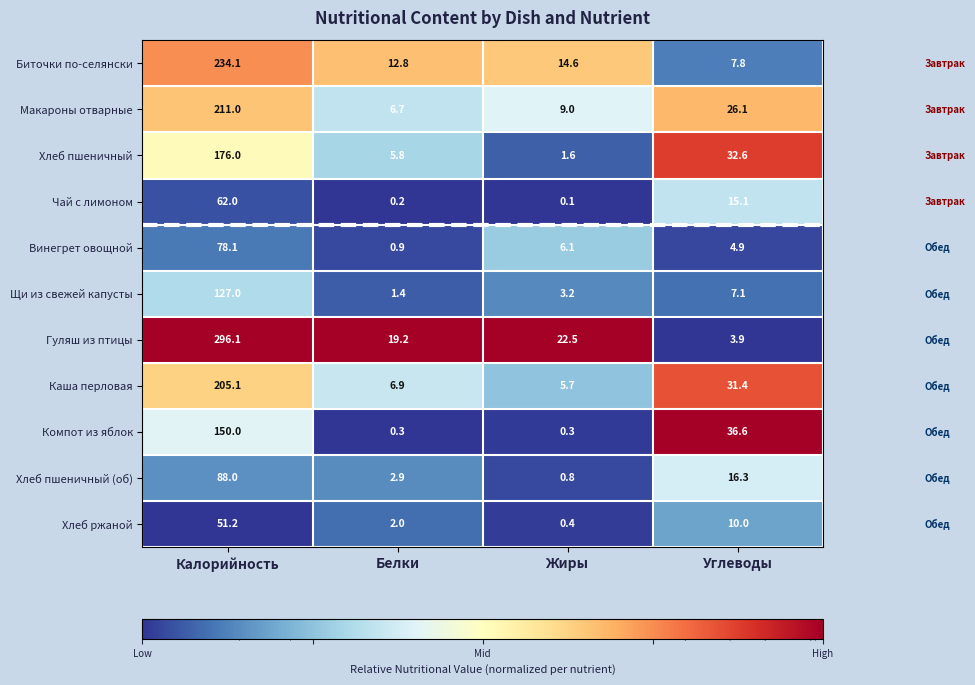

What is the spread (max minus min) of values at Калорийность?

244.9